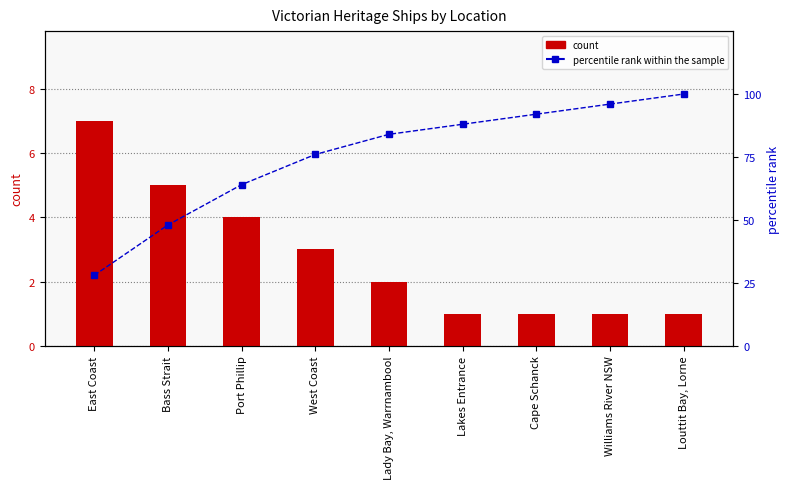

The count series shows 2.0 at Lady Bay, Warrnambool. True or false?

True